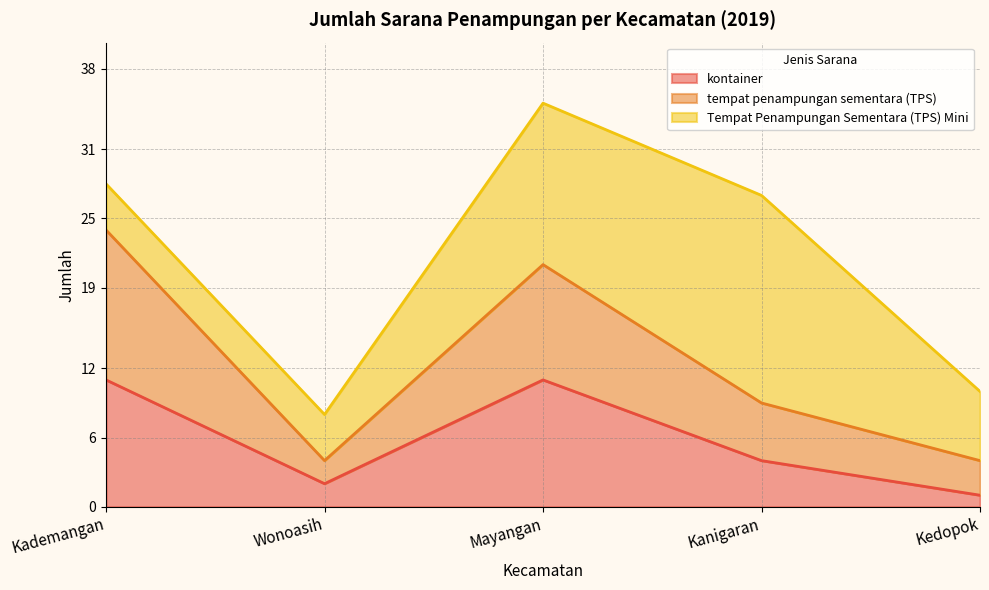

Is it true that tempat penampungan sementara (TPS) equals 9 at Kademangan?

False